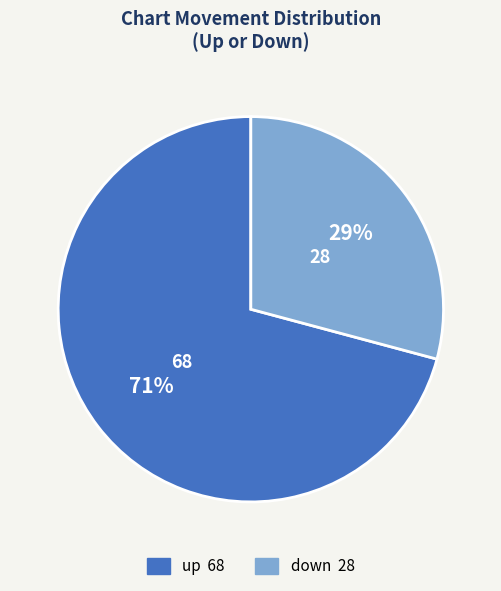

To the nearest percent, what is the difference between the largest and smallest slice percentages?

42%